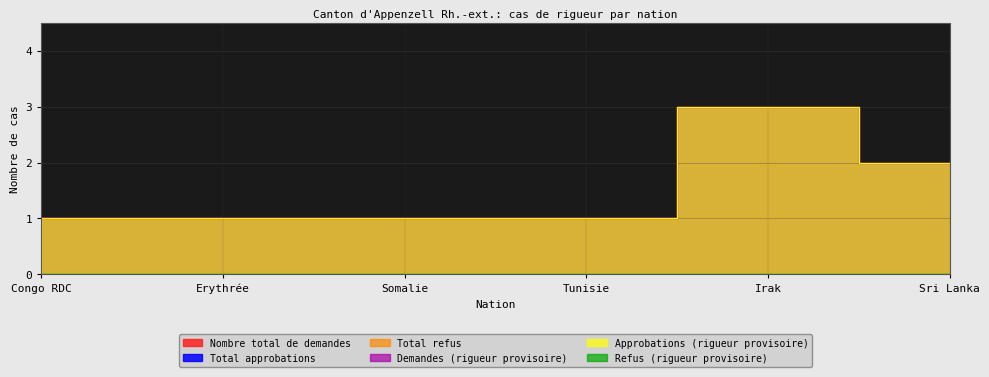

At which category does Approbations (rigueur provisoire) reach its first local peak?

Irak